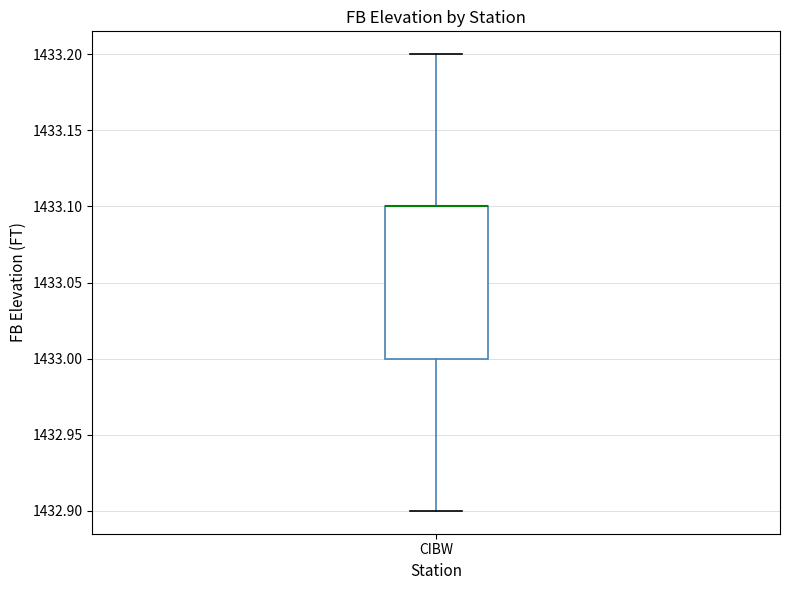

Transcribe this box plot: give where the median line is, the range the box spans, and where the two whiskers end, as read against the y-axis. The values are not printed on the chart, so give them approximately, as read against the axis.

median 1433.1 (drawn on the box's upper edge), box 1433.0 to 1433.1, whiskers 1432.9 to 1433.2